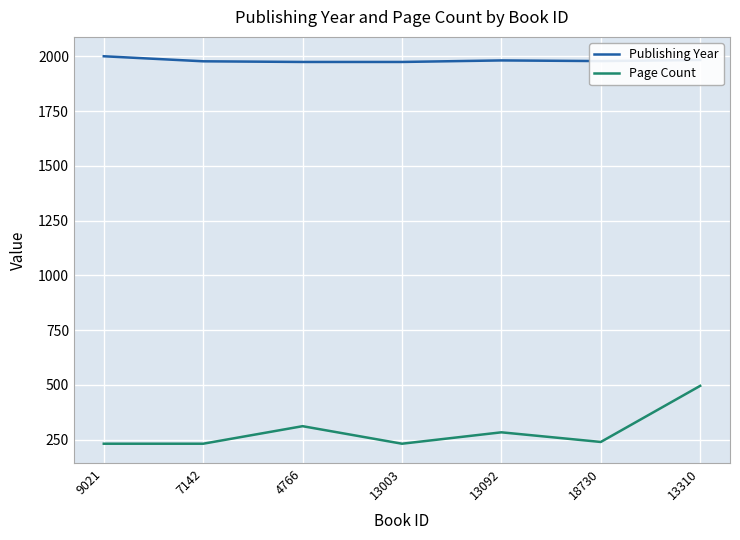

Rank the series by their average value, from highest to lowest.

Publishing Year, Page Count